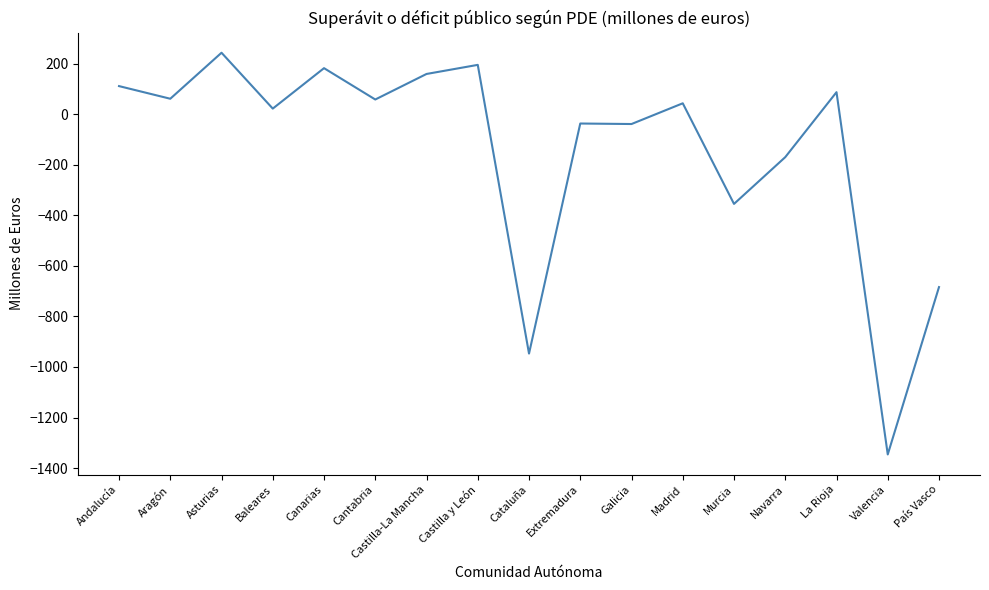

What is the difference between the maximum and minimum values?

1589